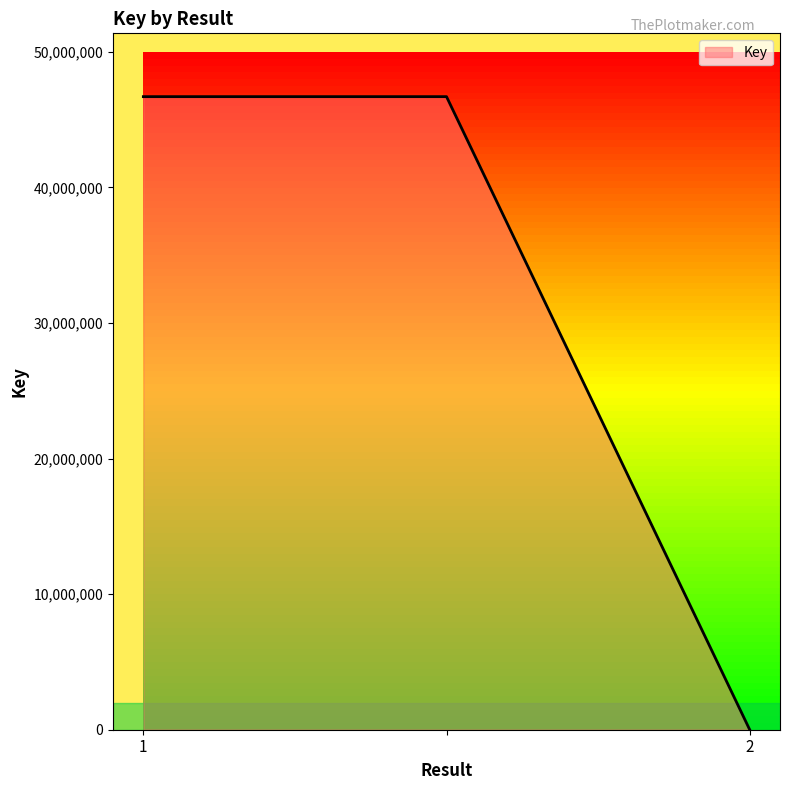

What is the greatest value displayed?

46694319